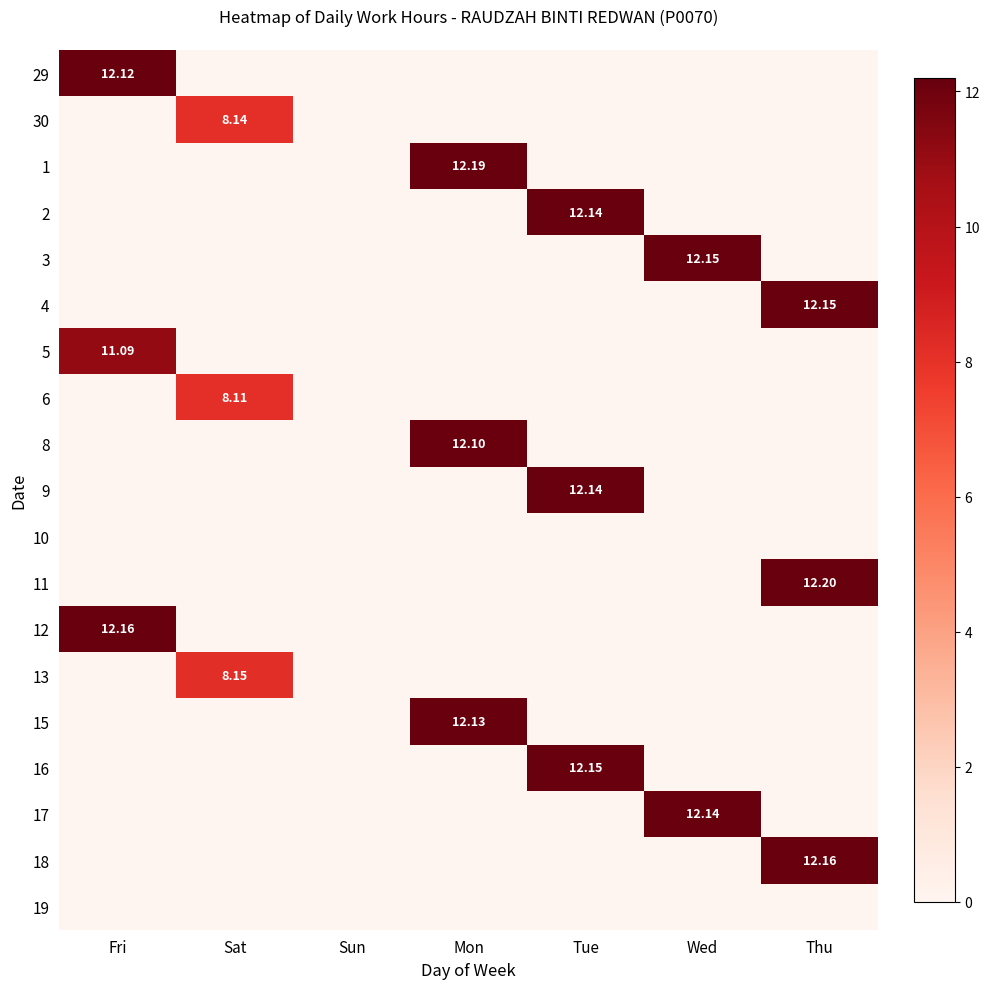

What is the sum of all 5 values?

11.1